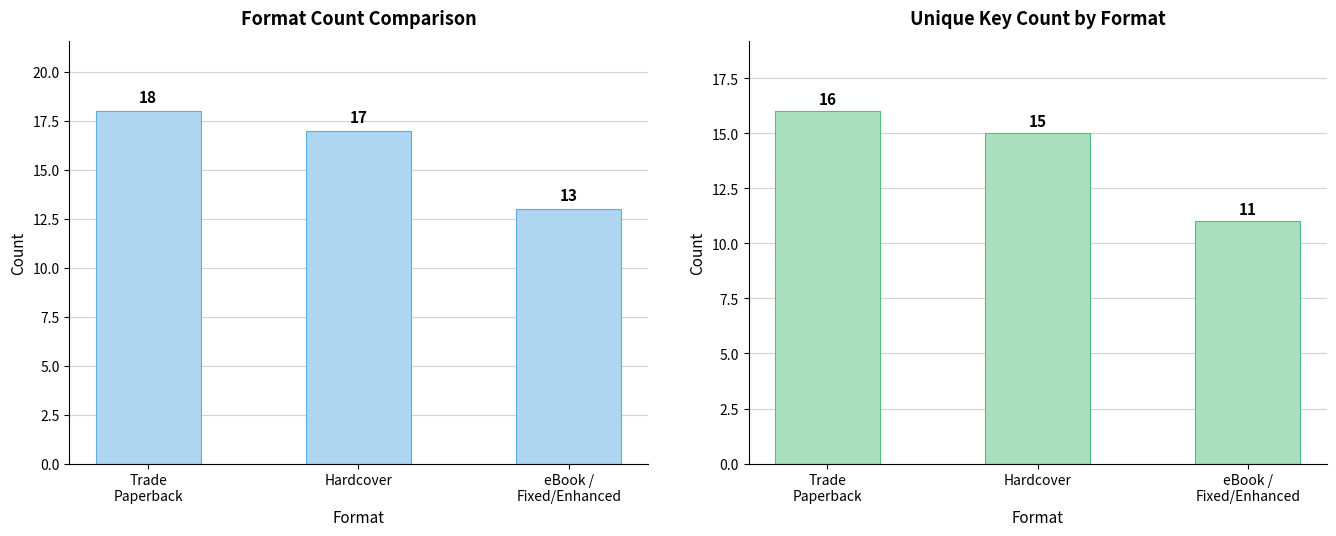

True or false: Unique Key by Format has a value of 11 at eBook /
Fixed/Enhanced.

True